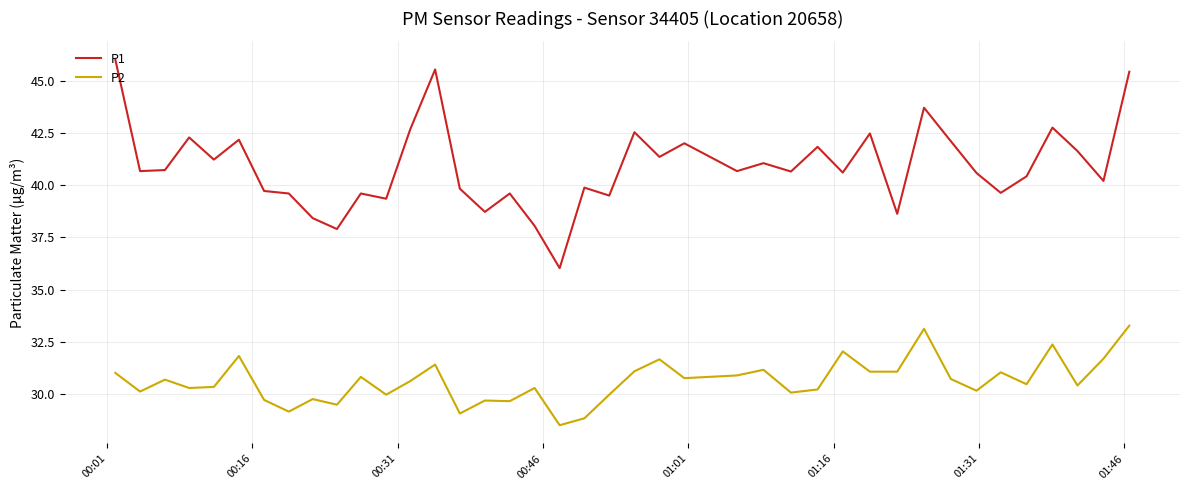

Rank the series by their average value, from highest to lowest.

P1, P2